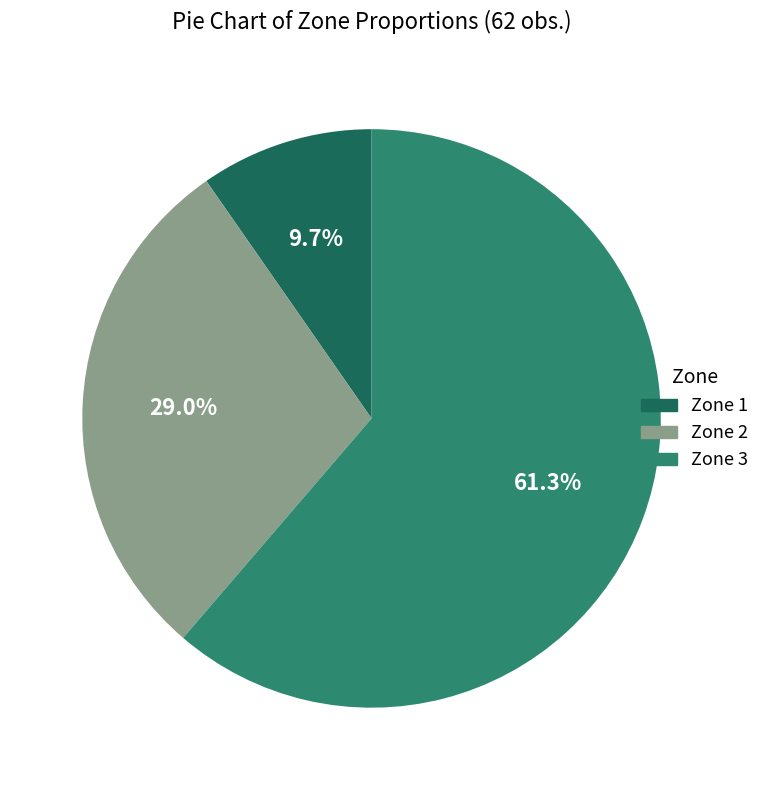

To the nearest percent, what percentage of the pie is Zone 2?

29%